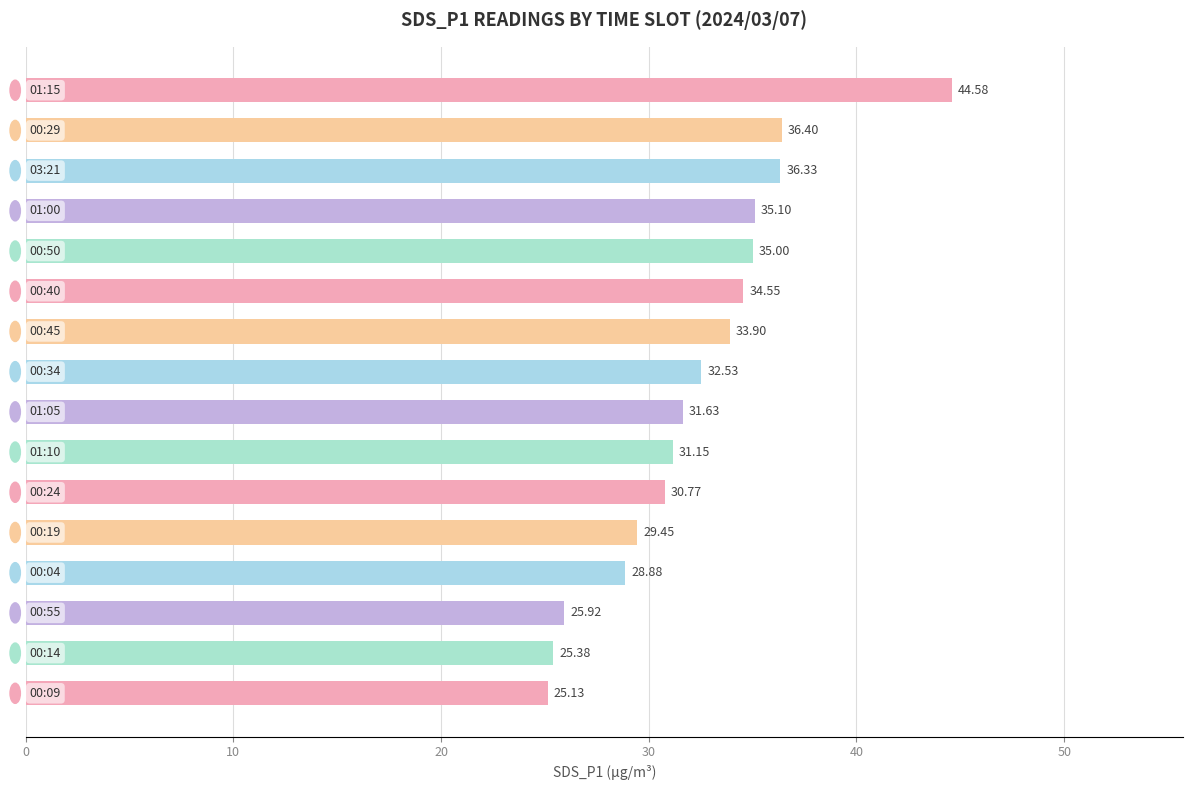

What is the sum of all values?

516.7